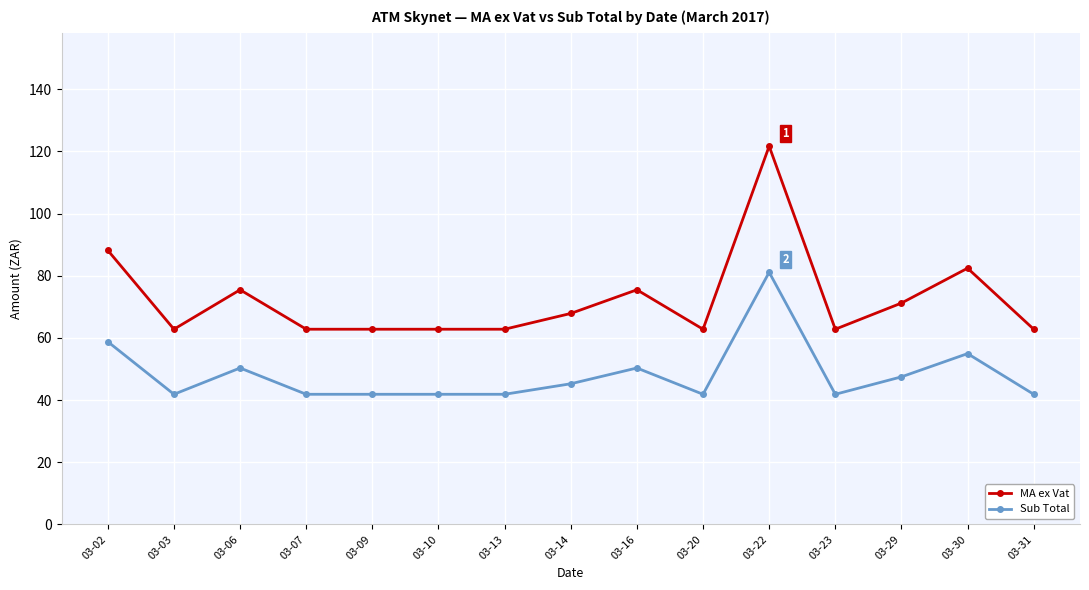

Rank the series at 03-06 from highest to lowest value.

MA ex Vat, Sub Total